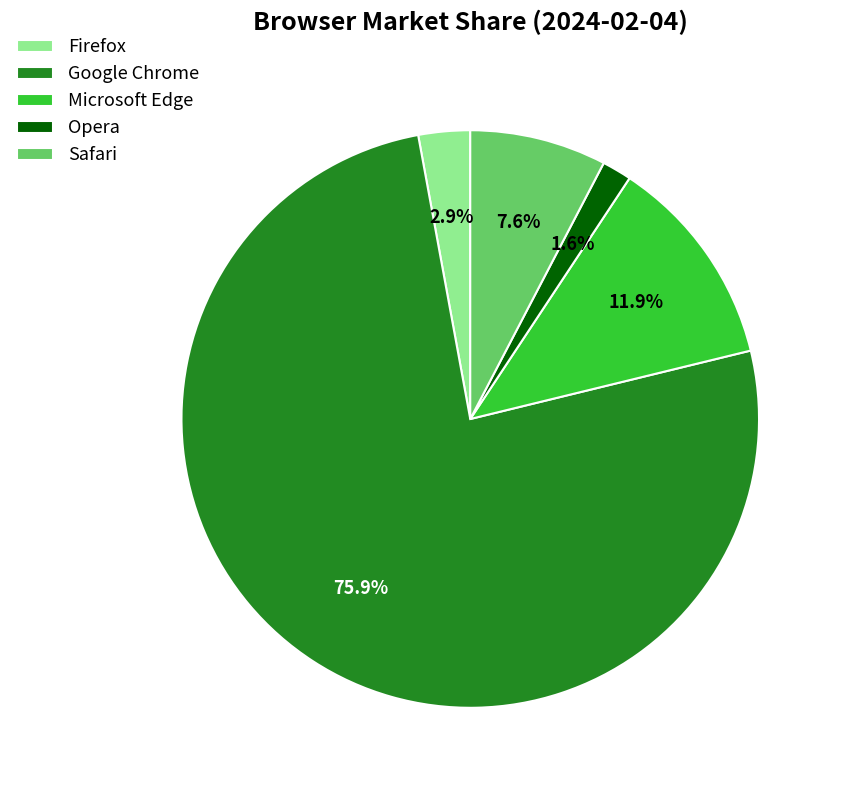

Which category has the smallest portion of the pie?

Opera